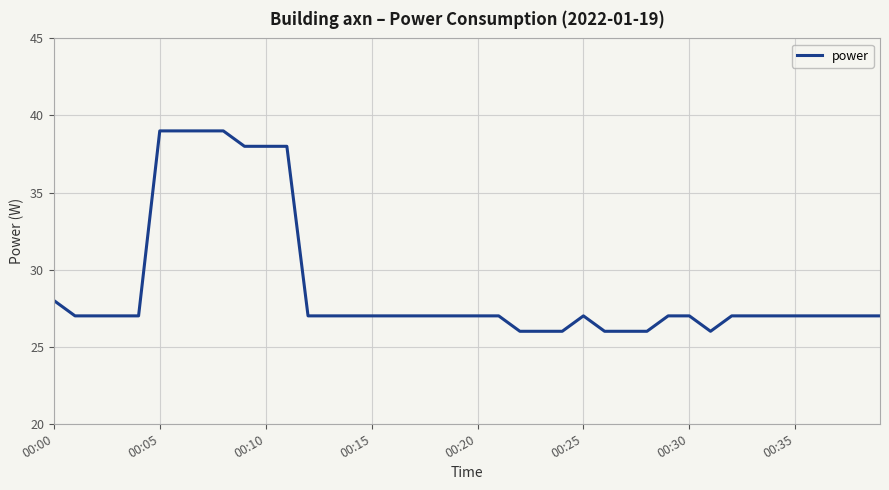

How many lines are shown in the chart?

1